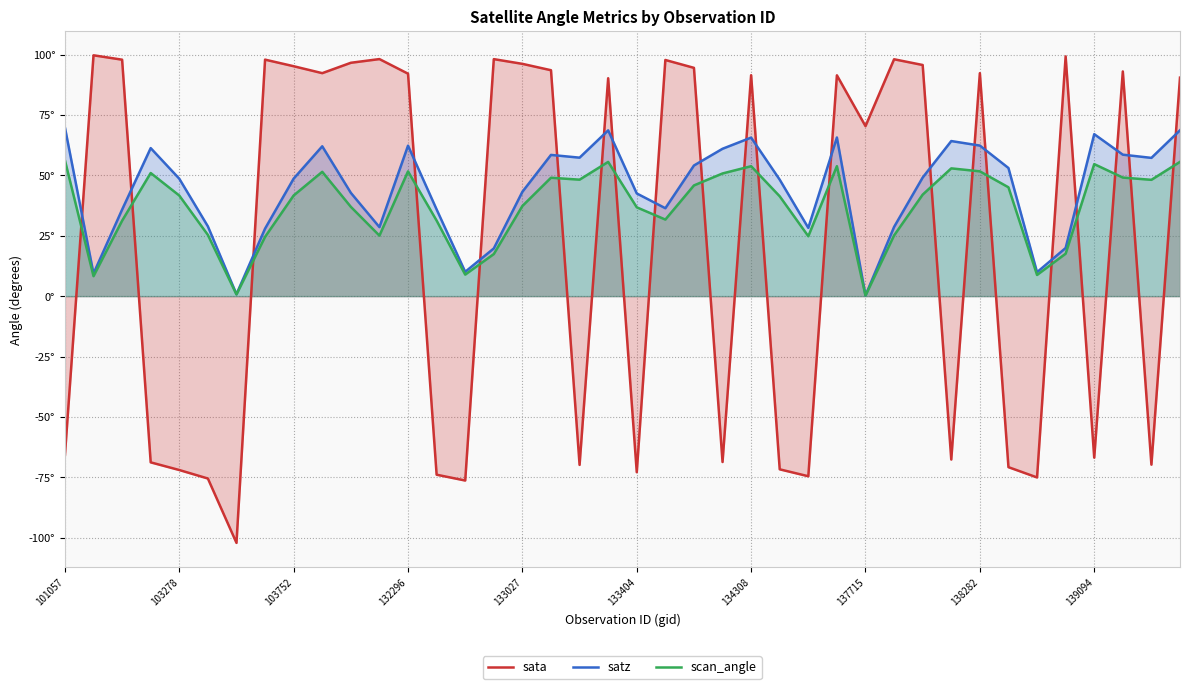

The value of sata at 133404 is -36.9. True or false?

False